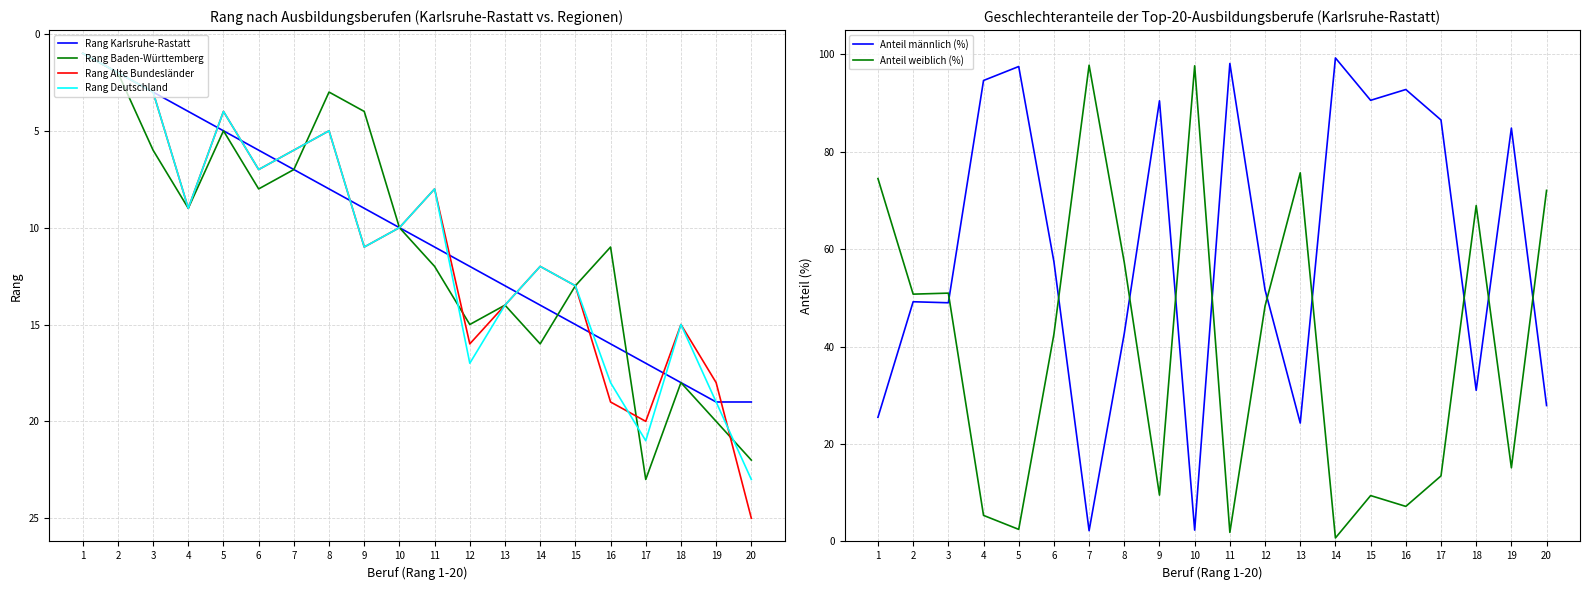

How many data points in Anteil männlich (%) are above 57?

10